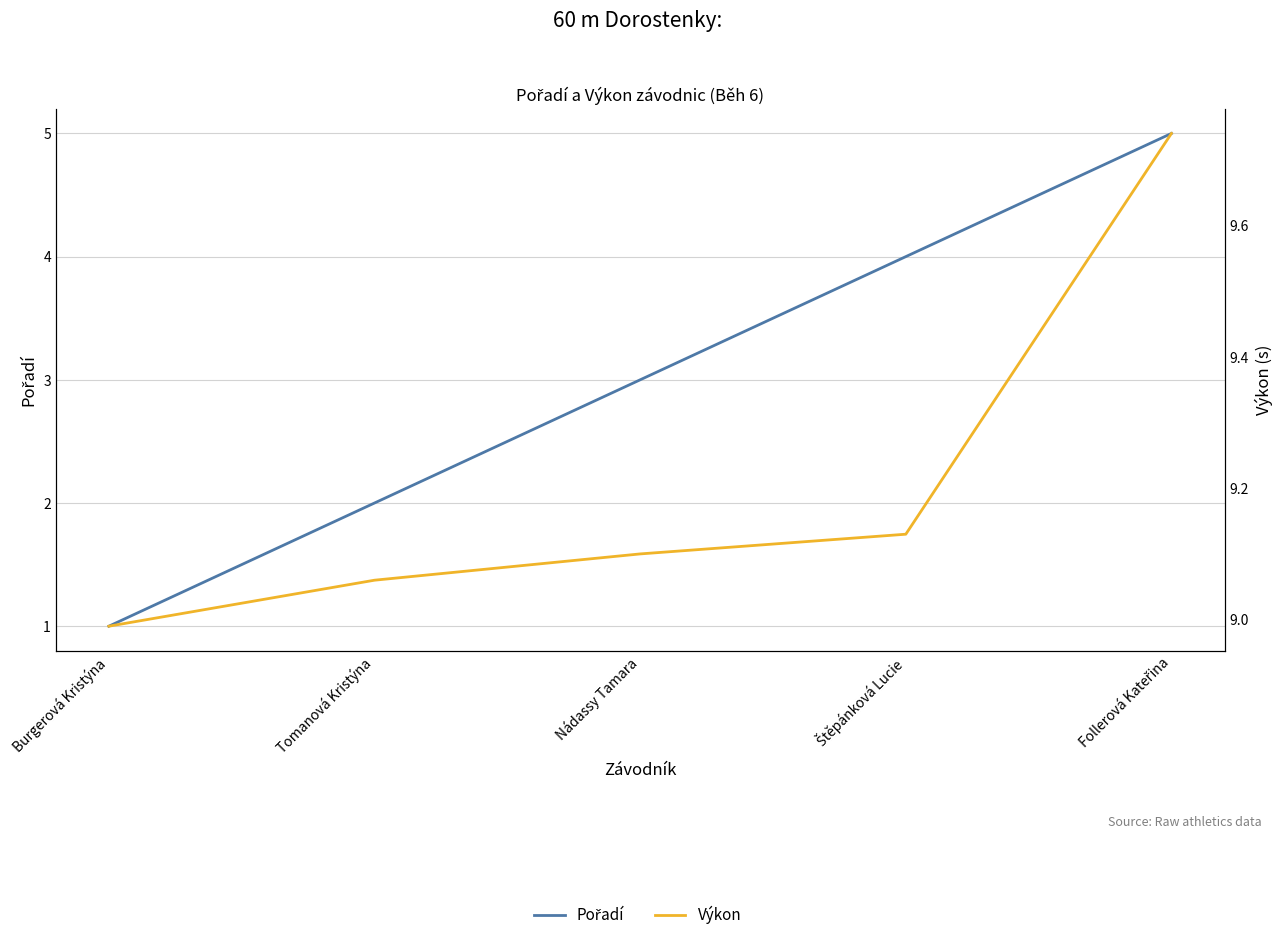

True or false: Výkon and Pořadí cross at least once.

False